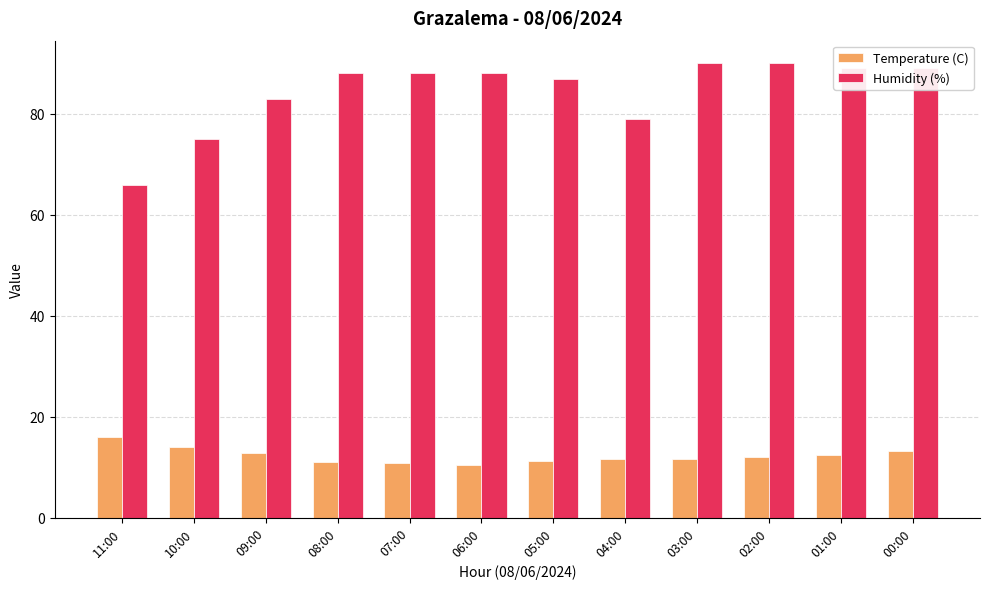

Which series has the widest spread of values?

Humidity (%)